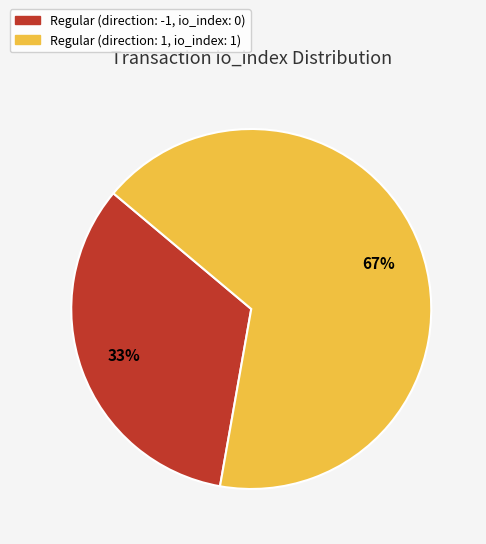

To the nearest percent, what is the average slice percentage?

50%